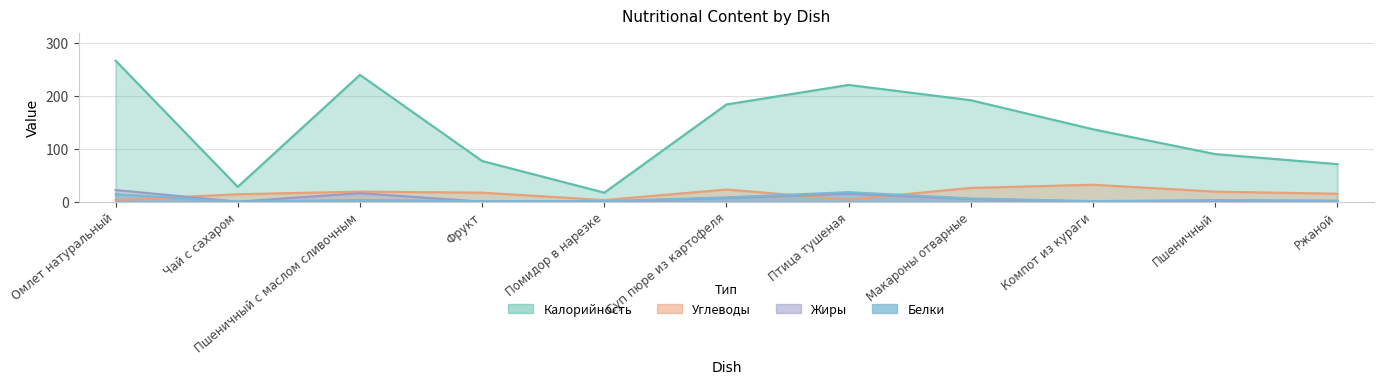

True or false: Углеводы has a value of 4 at Птица тушеная.

True